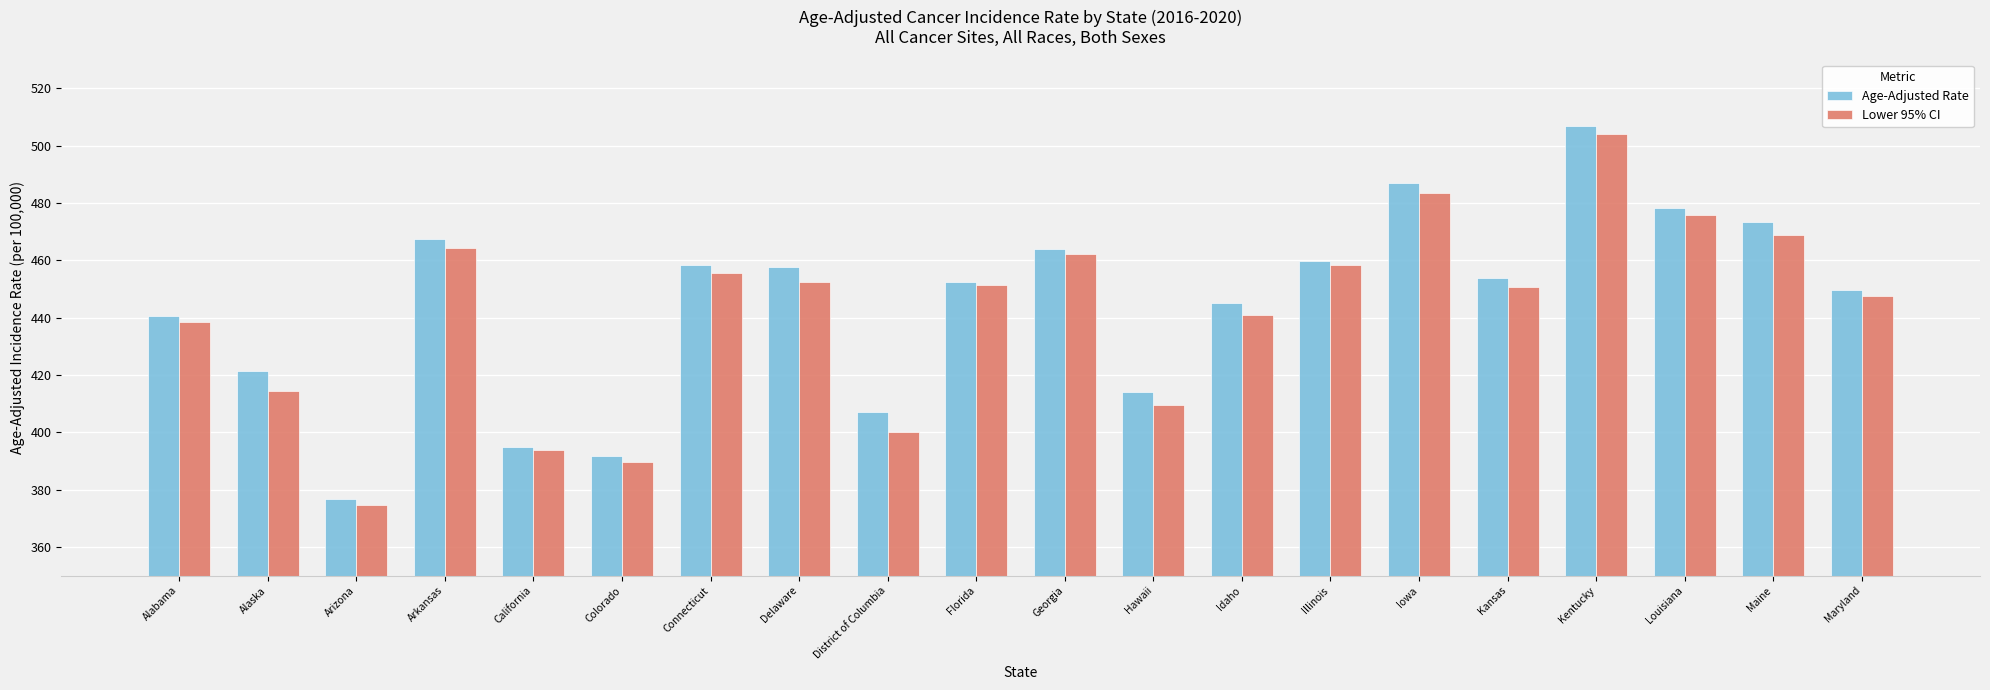

What is the label of the 18th bar from the right?

Arizona